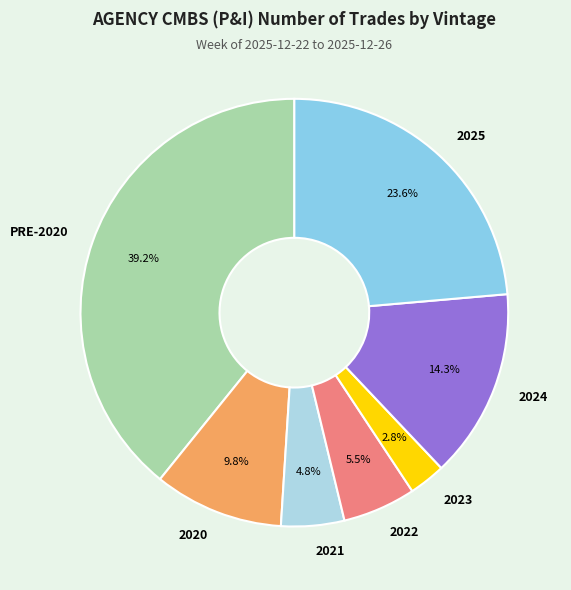

To the nearest percent, what is the difference between the largest and smallest slice percentages?

36%